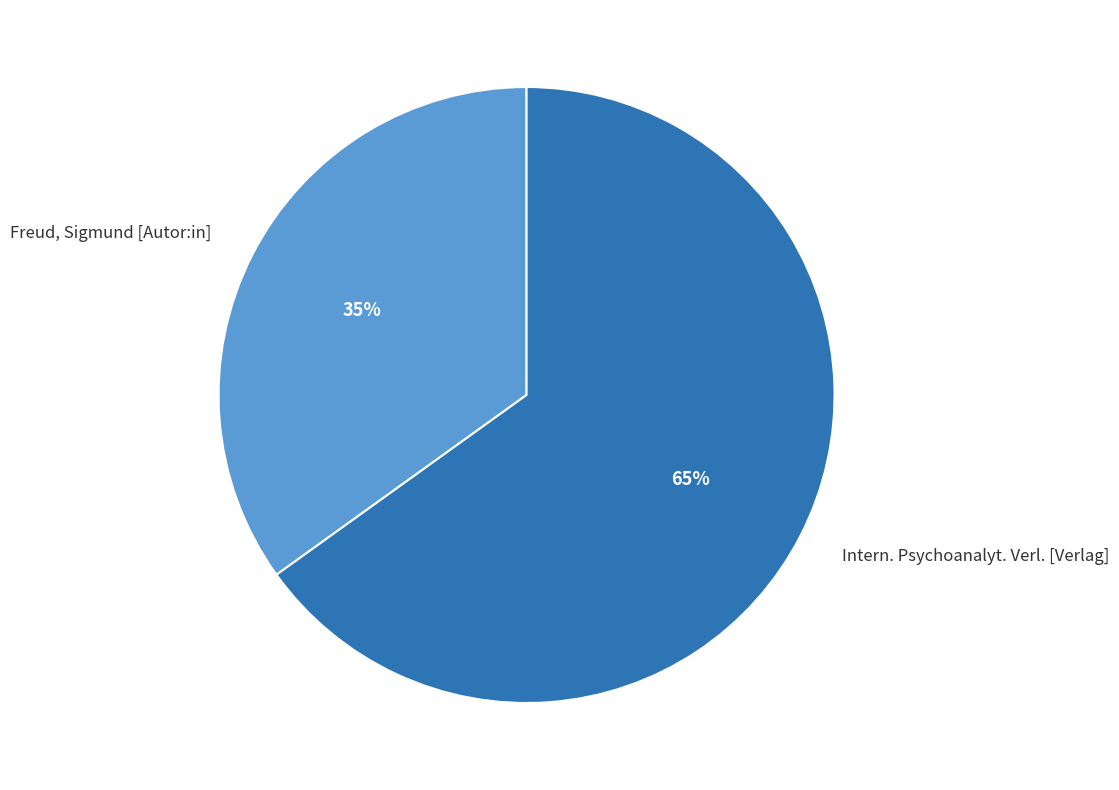

Do Freud, Sigmund [Autor:in] and Intern. Psychoanalyt. Verl. [Verlag] together represent more than half of the pie?

Yes